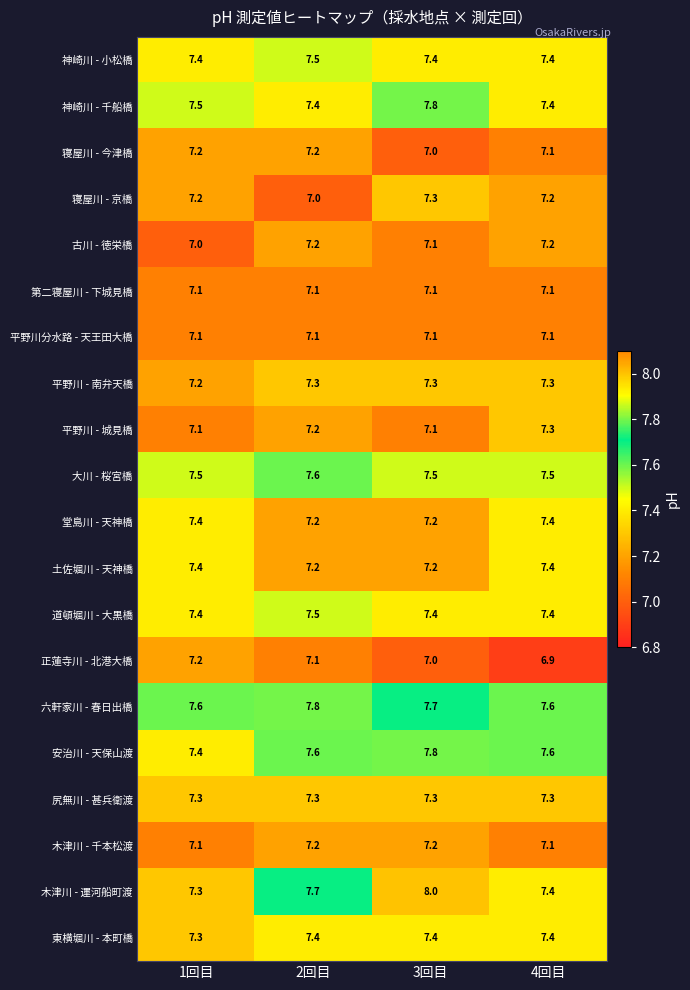

The 正蓮寺川 - 北港大橋 series shows 6.9 at 4回目. True or false?

True